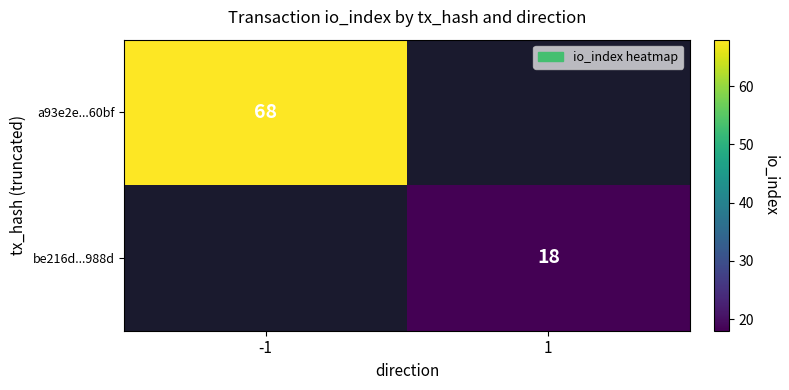

The value of be216d...988d at 1 is 18. True or false?

True